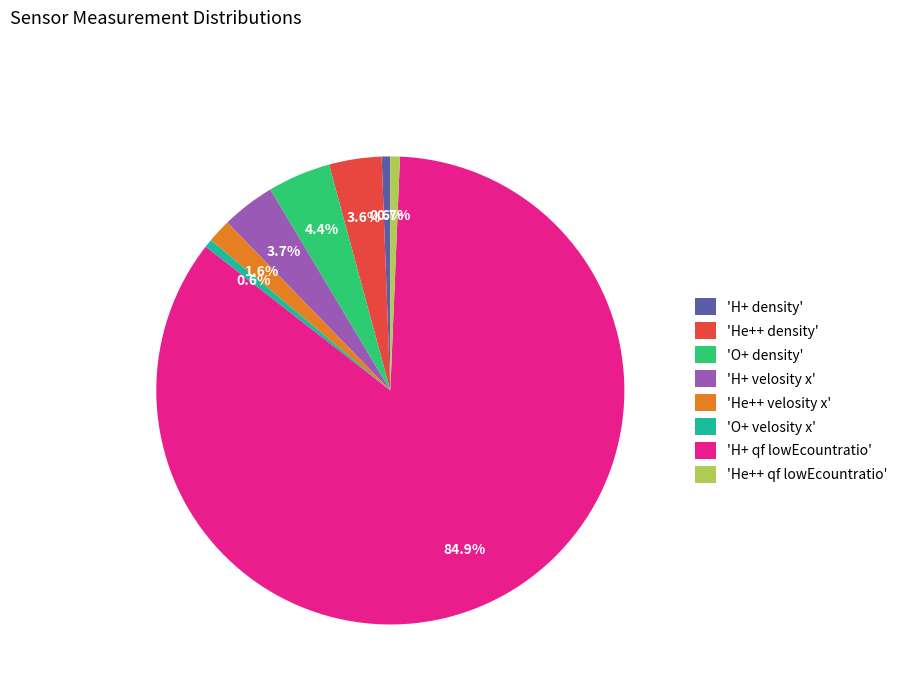

What is the largest slice in the pie chart?

'H+ qf lowEcountratio'